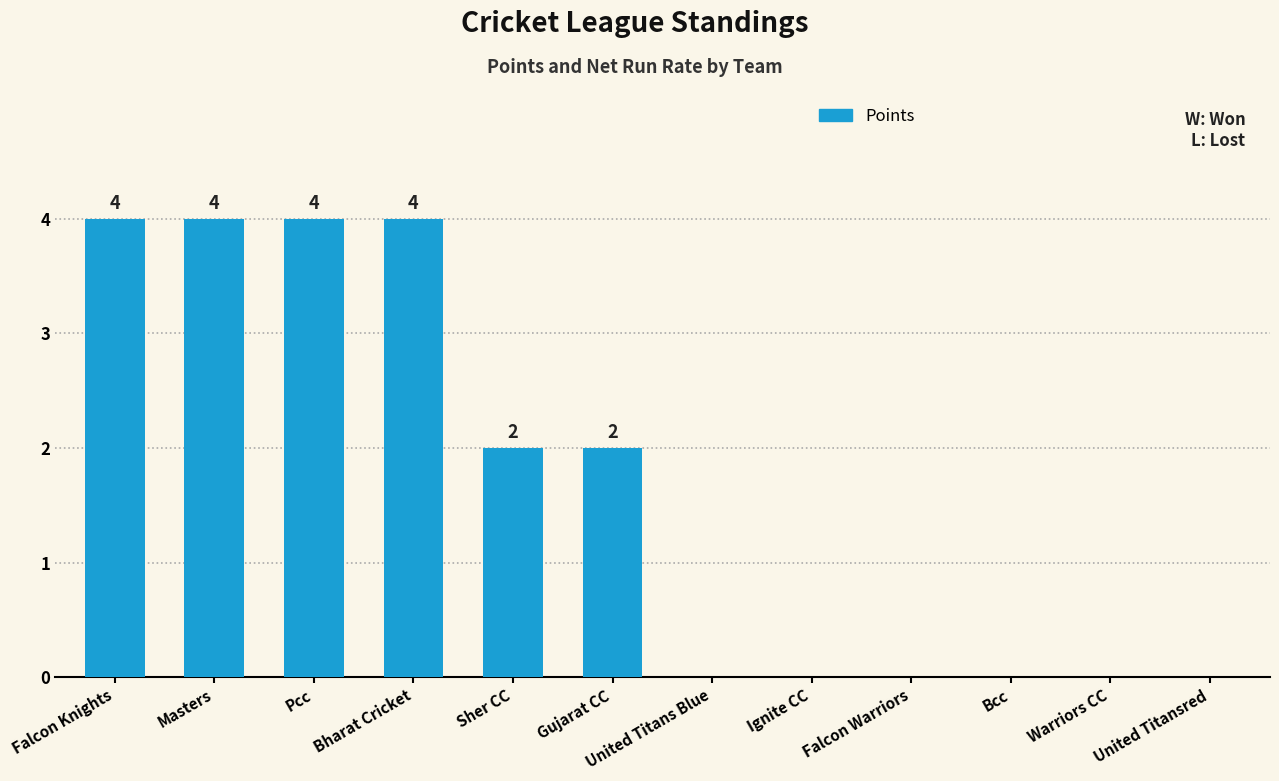

What is the sum of all values?

20